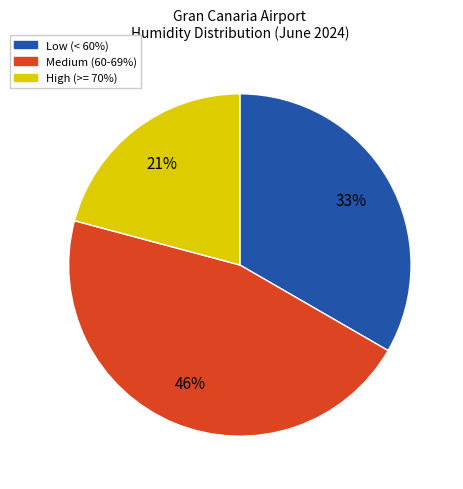

To the nearest percent, what is the difference between the largest and smallest slice percentages?

25%